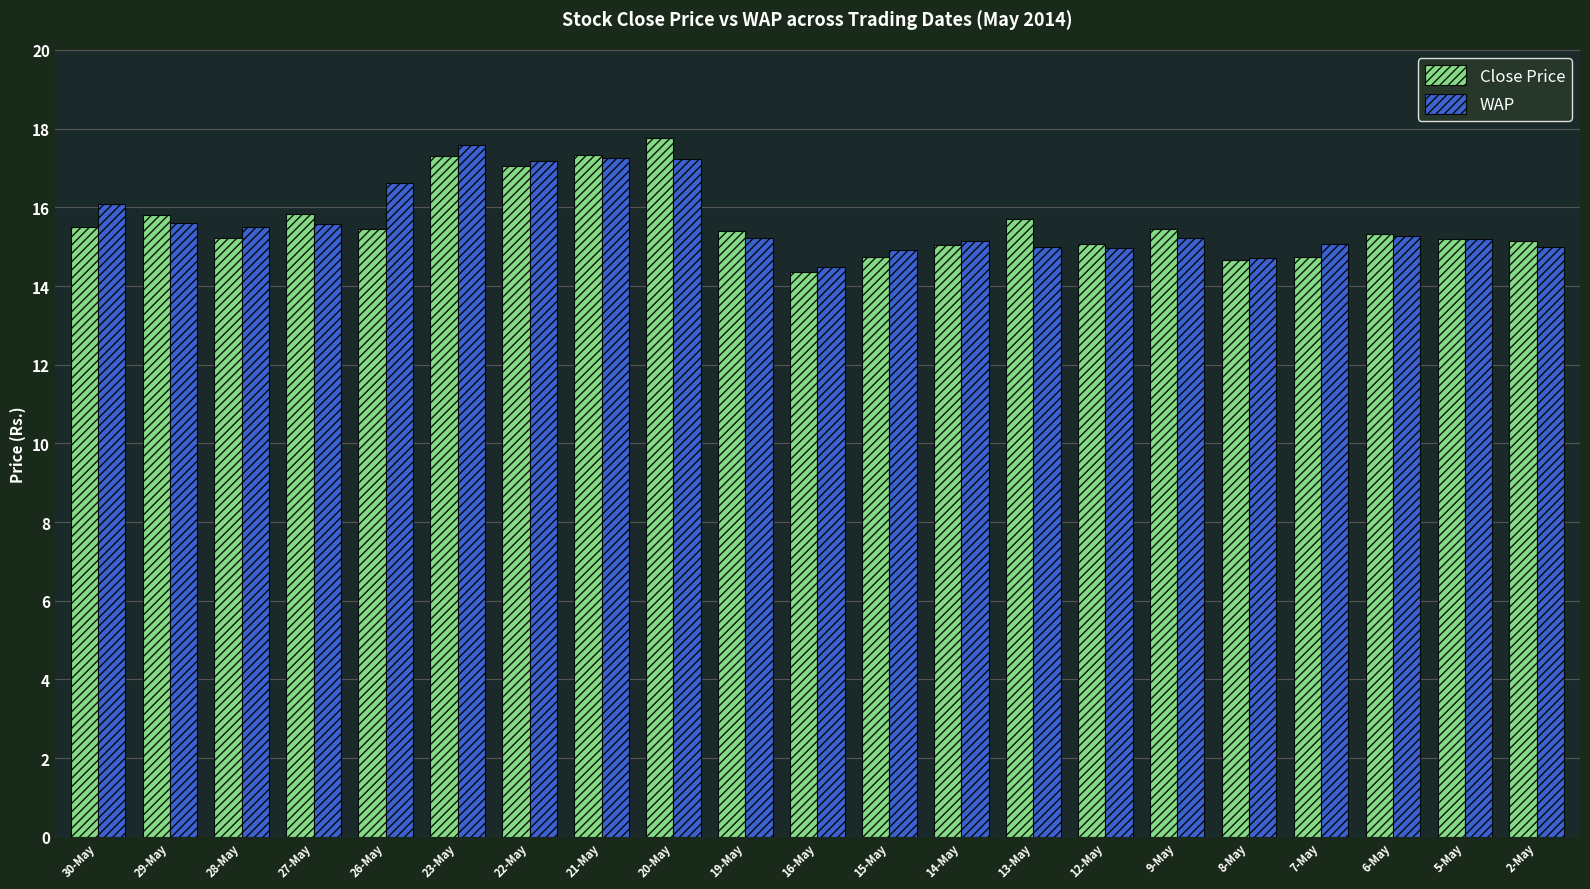

What is the label of the 1st bar from the right?

2-May